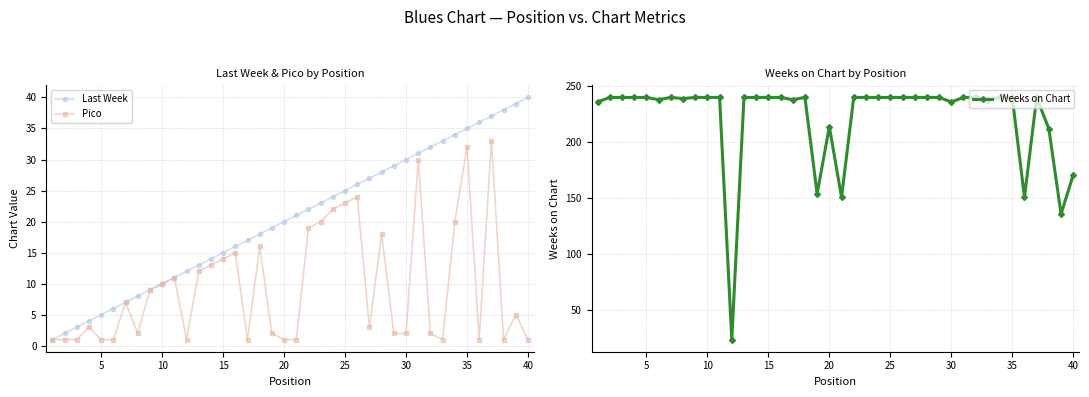

What is the highest value of the Weeks on Chart series?

240